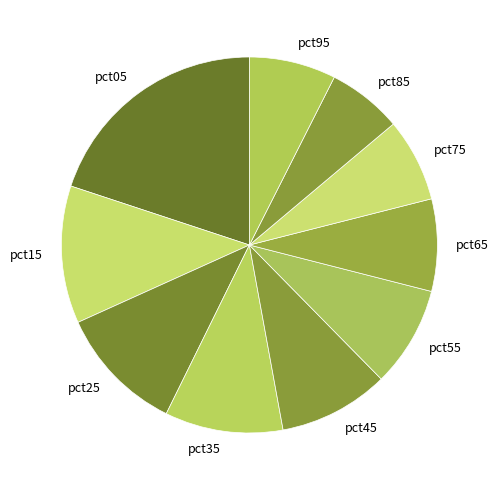

What is the smallest slice in the pie chart?

pct85